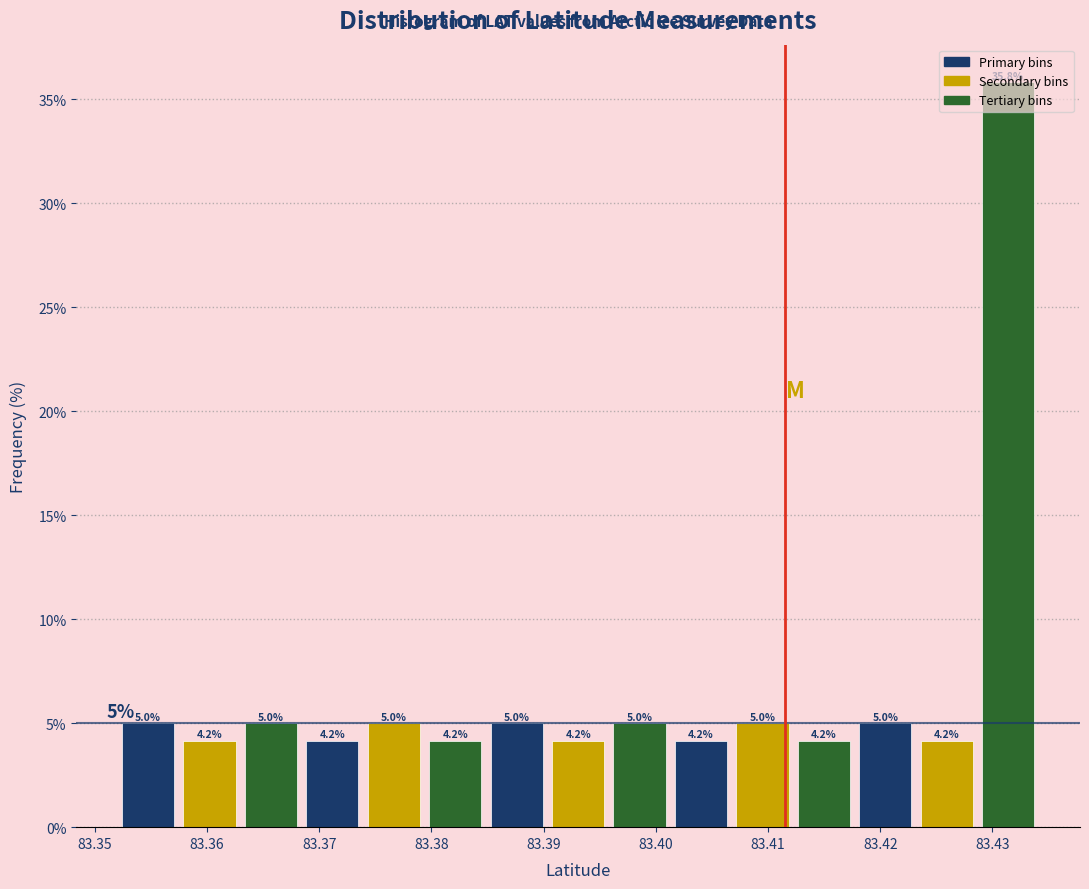

Reading left to right, list every bar in this chart as the range it spans on the x-axis followed by its height. The bar edges are not printed on the chart, so give them approximately, as read against the axis.

83.352 to 83.357: 5.0
83.357 to 83.363: 4.2
83.363 to 83.368: 5.0
83.368 to 83.374: 4.2
83.374 to 83.379: 5.0
83.379 to 83.385: 4.2
83.385 to 83.390: 5.0
83.390 to 83.396: 4.2
83.396 to 83.401: 5.0
83.401 to 83.407: 4.2
83.407 to 83.412: 5.0
83.412 to 83.418: 4.2
83.418 to 83.423: 5.0
83.423 to 83.429: 4.2
83.429 to 83.434: 35.8